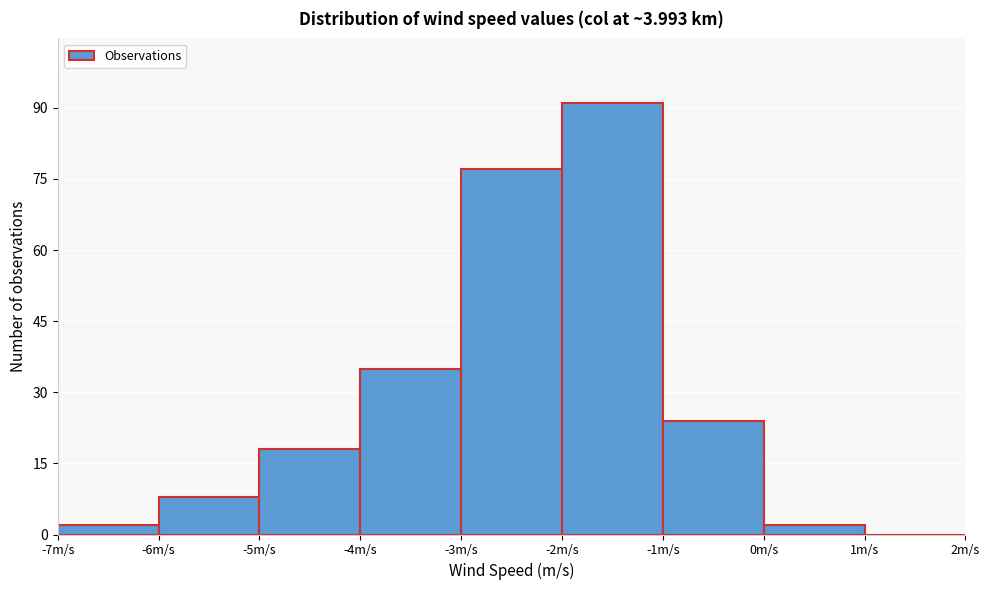

Over which range of the x-axis is the bar tallest?

-2 to -1